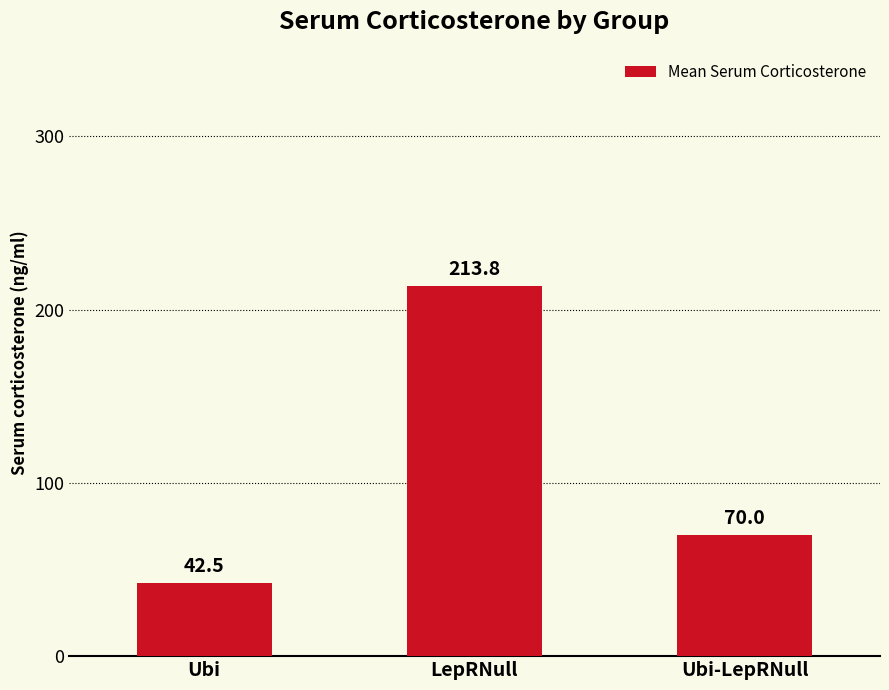

True or false: the data shows 11.3 at Ubi.

False